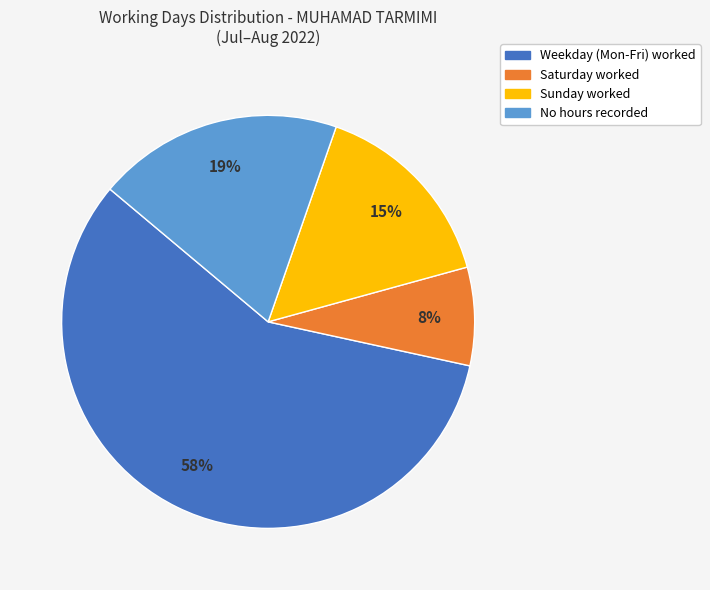

To the nearest percent, what is the difference between the largest and smallest slice percentages?

50%